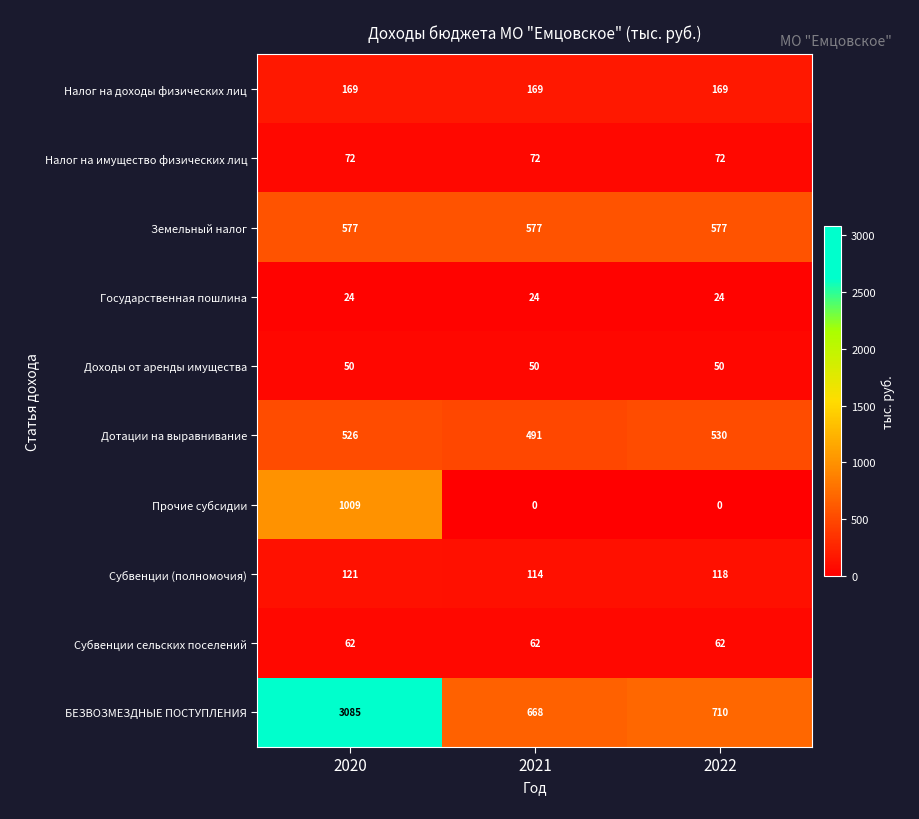

Reading right to left, what are all the values shown in this chart?

Налог на доходы физических лиц: 169	169	169
Налог на имущество физических лиц: 72	72	72
Земельный налог: 577	577	577
Государственная пошлина: 24	24	24
Доходы от аренды имущества: 50	50	50
Дотации на выравнивание: 530	491	526
Прочие субсидии: 0	0	1009
Субвенции (полномочия): 118	114	121
Субвенции сельских поселений: 62	62	62
БЕЗВОЗМЕЗДНЫЕ ПОСТУПЛЕНИЯ: 710	668	3085